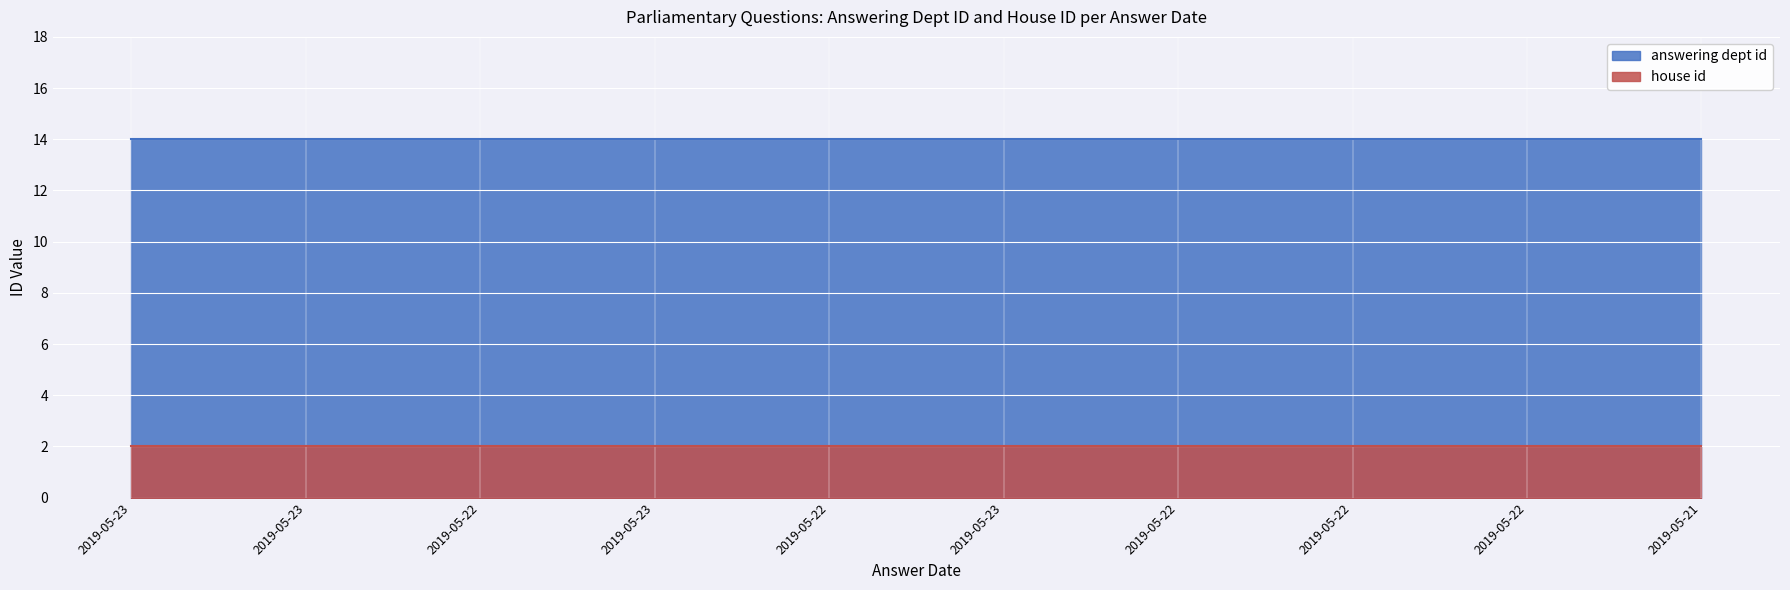

What is the value of the house id point at the 7th from the left?

2